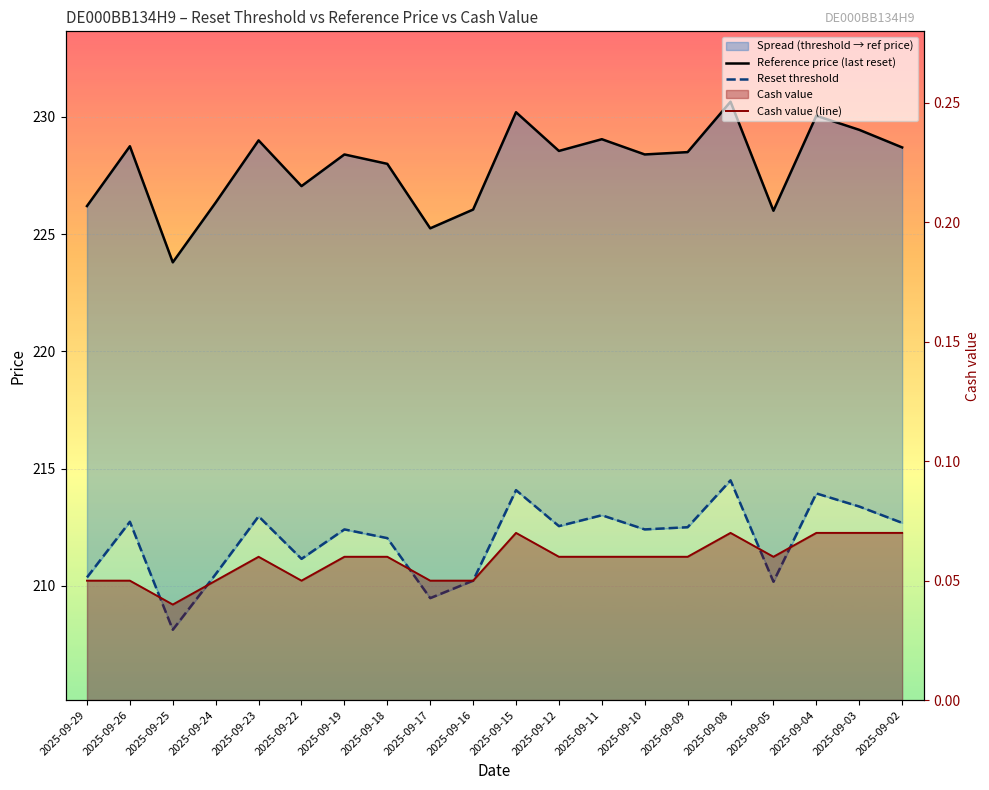

What is the sum of the Reference price (last reset) values at 2025-09-12 and 2025-09-15?

458.8